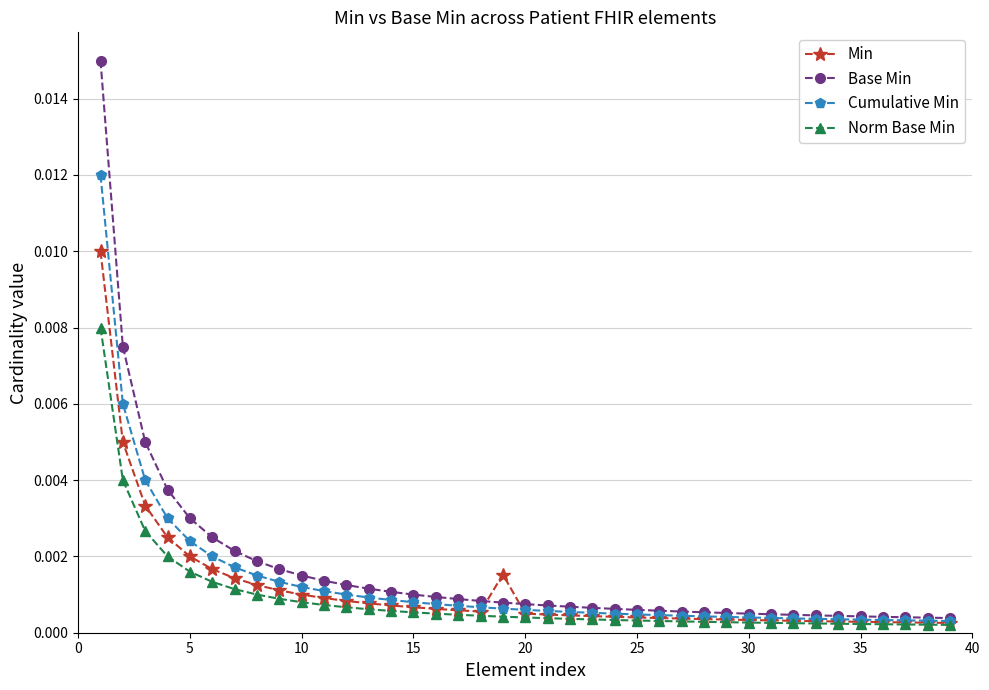

Does the chart display data point markers on the line(s)?

Yes